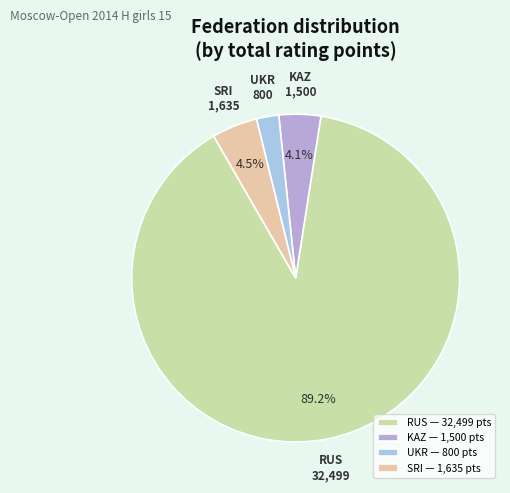

To the nearest percent, what is the difference between the largest and smallest slice percentages?

87%